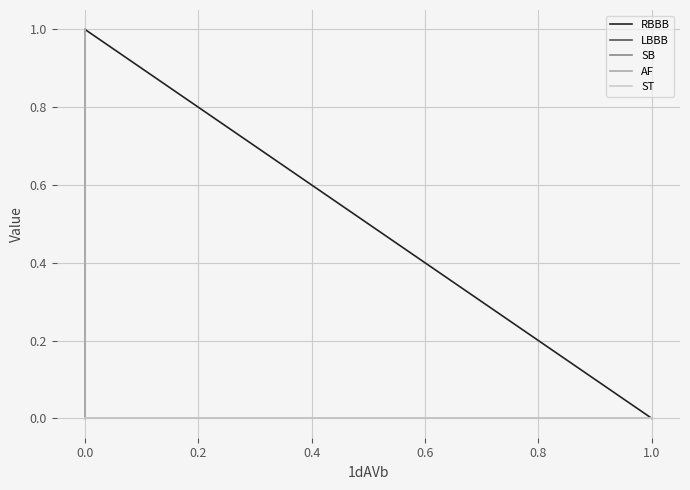

In AF, how many points are higher than both neighbors (excluding endpoints)?

1